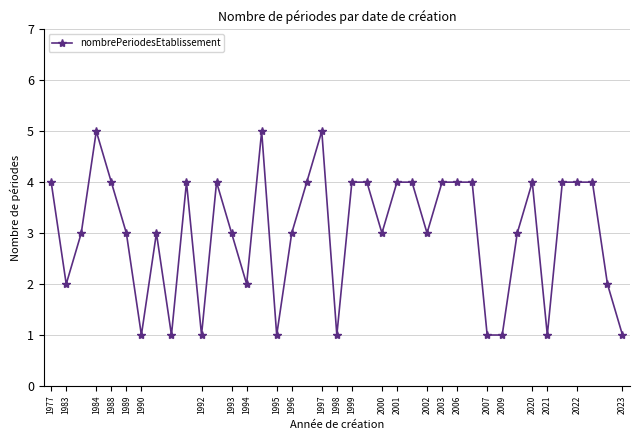

True or false: there are more than 2 points higher than both neighbors.

True